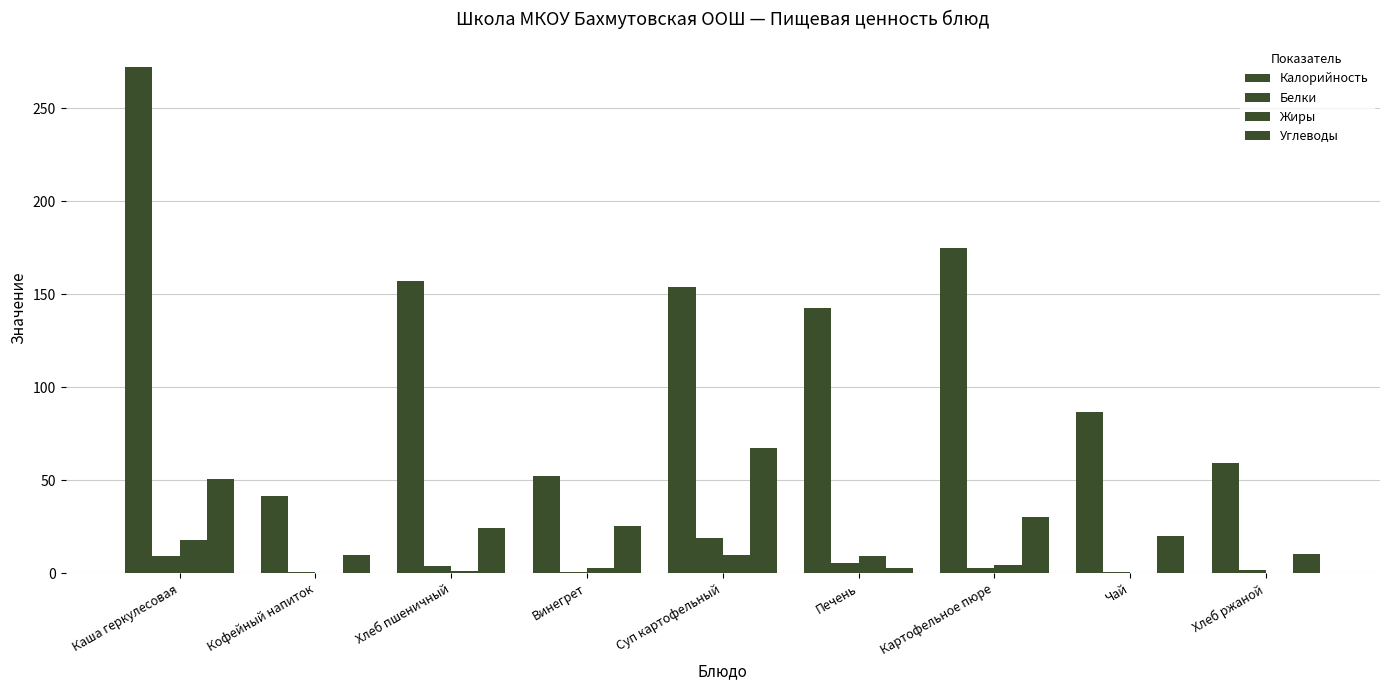

Which series changed the most between Чай and Хлеб ржаной?

Калорийность